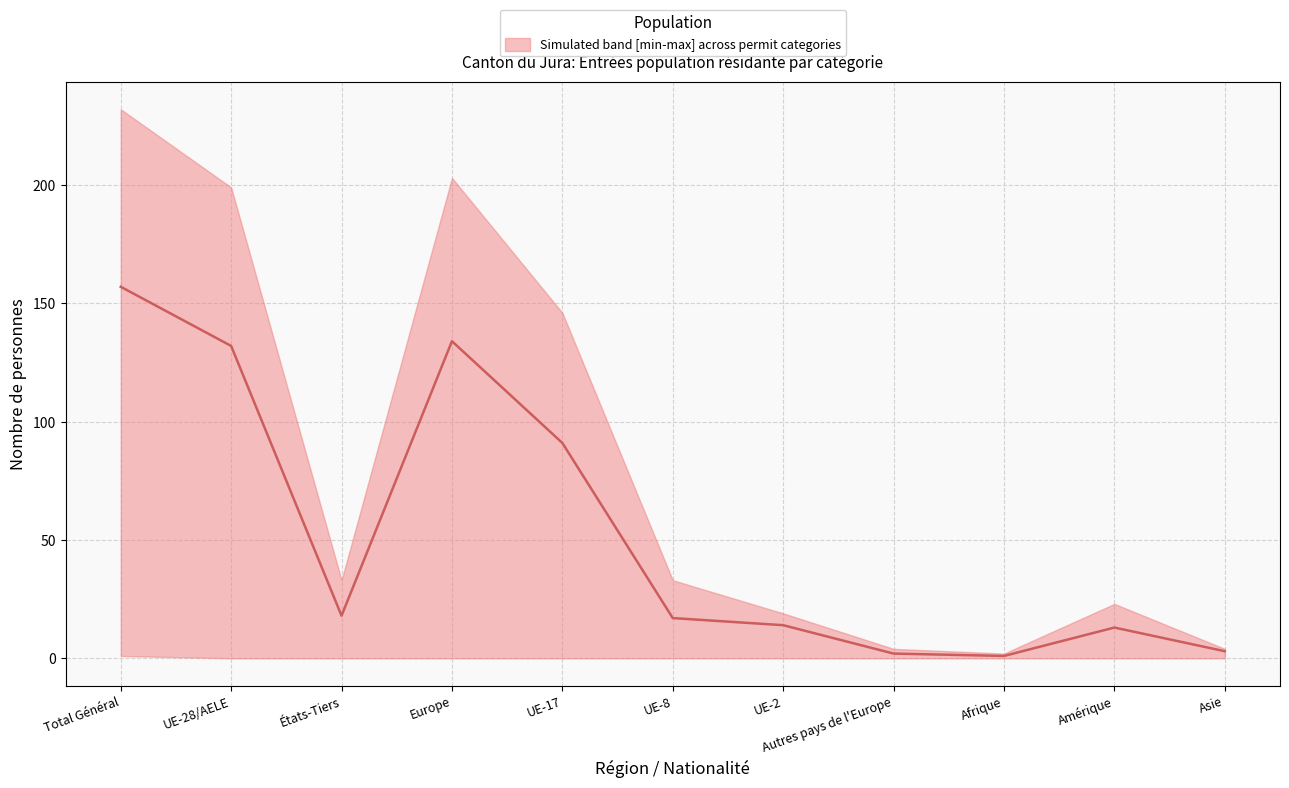

What is the change in value from Europe to Autres pays de l'Europe?

-132